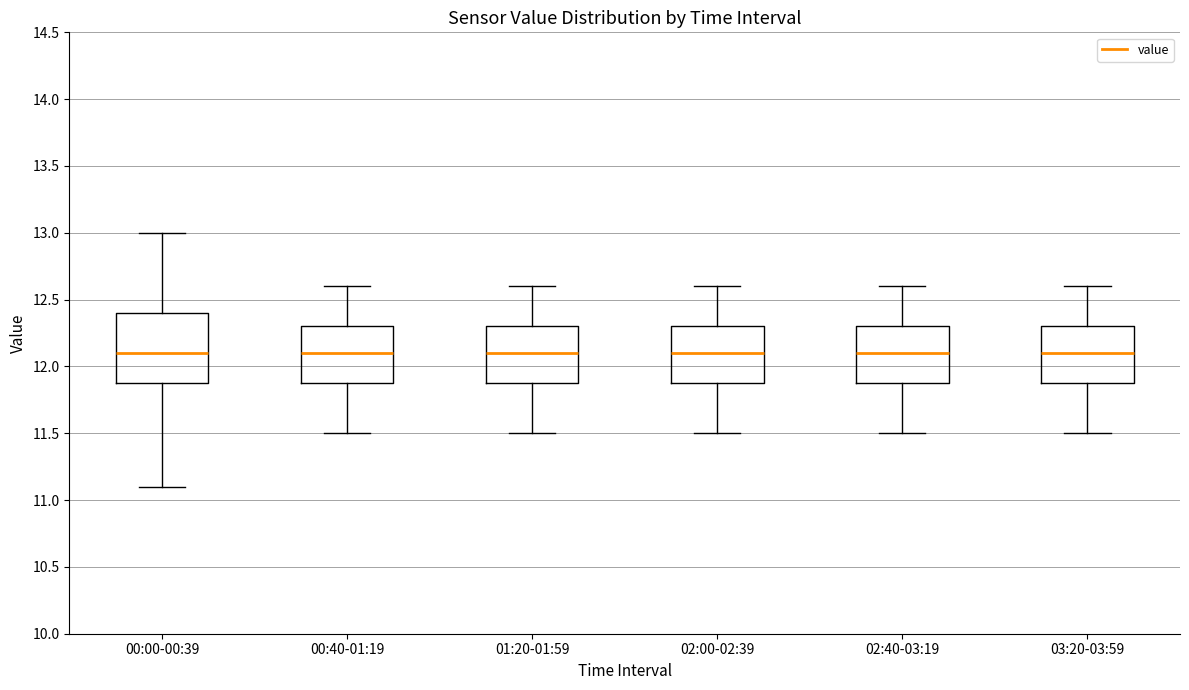

Reading left to right, transcribe this box plot: for each box, give where its median line is, the range the box spans, and where its two whiskers end, as read against the y-axis. The values are not printed on the chart, so give them approximately, as read against the axis.

00:00-00:39: median 12.1, box 11.9 to 12.4, whiskers 11.1 to 13.0
00:40-01:19: median 12.1, box 11.9 to 12.3, whiskers 11.5 to 12.6
01:20-01:59: median 12.1, box 11.9 to 12.3, whiskers 11.5 to 12.6
02:00-02:39: median 12.1, box 11.9 to 12.3, whiskers 11.5 to 12.6
02:40-03:19: median 12.1, box 11.9 to 12.3, whiskers 11.5 to 12.6
03:20-03:59: median 12.1, box 11.9 to 12.3, whiskers 11.5 to 12.6